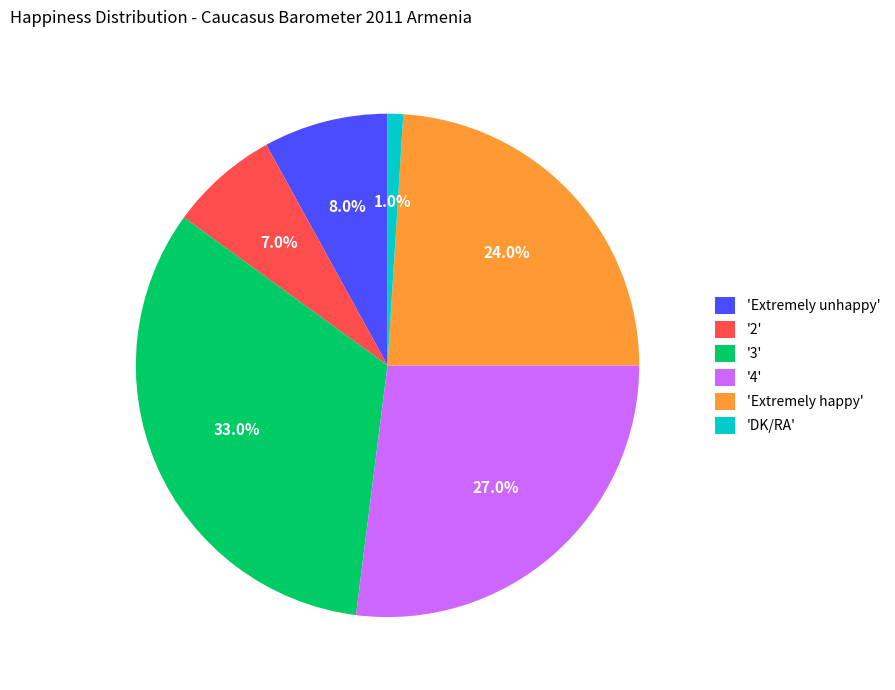

Does any single category account for the majority?

No